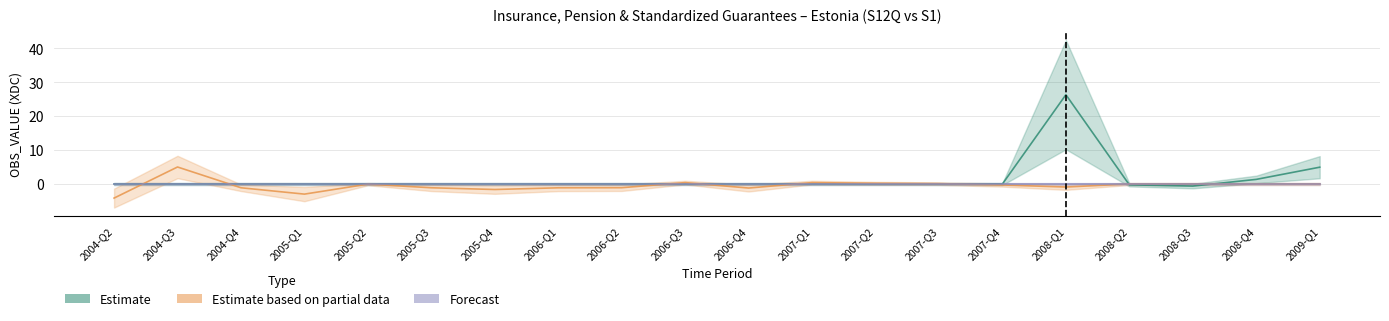

Between 2006-Q2 and 2004-Q3, which is larger?

2006-Q2